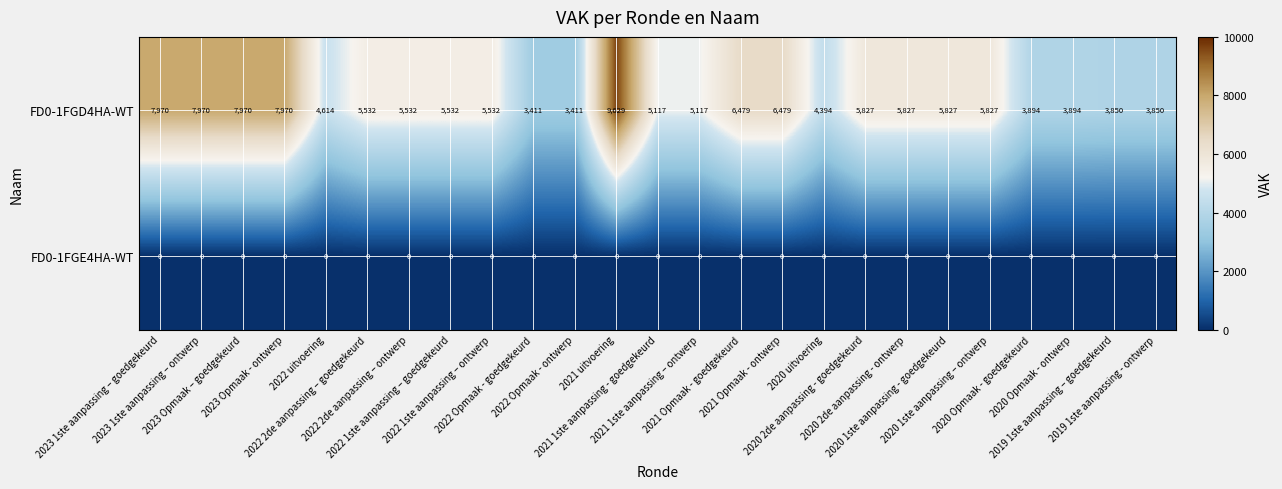

Which series has the largest total across all categories?

FD0-1FGD4HA-WT